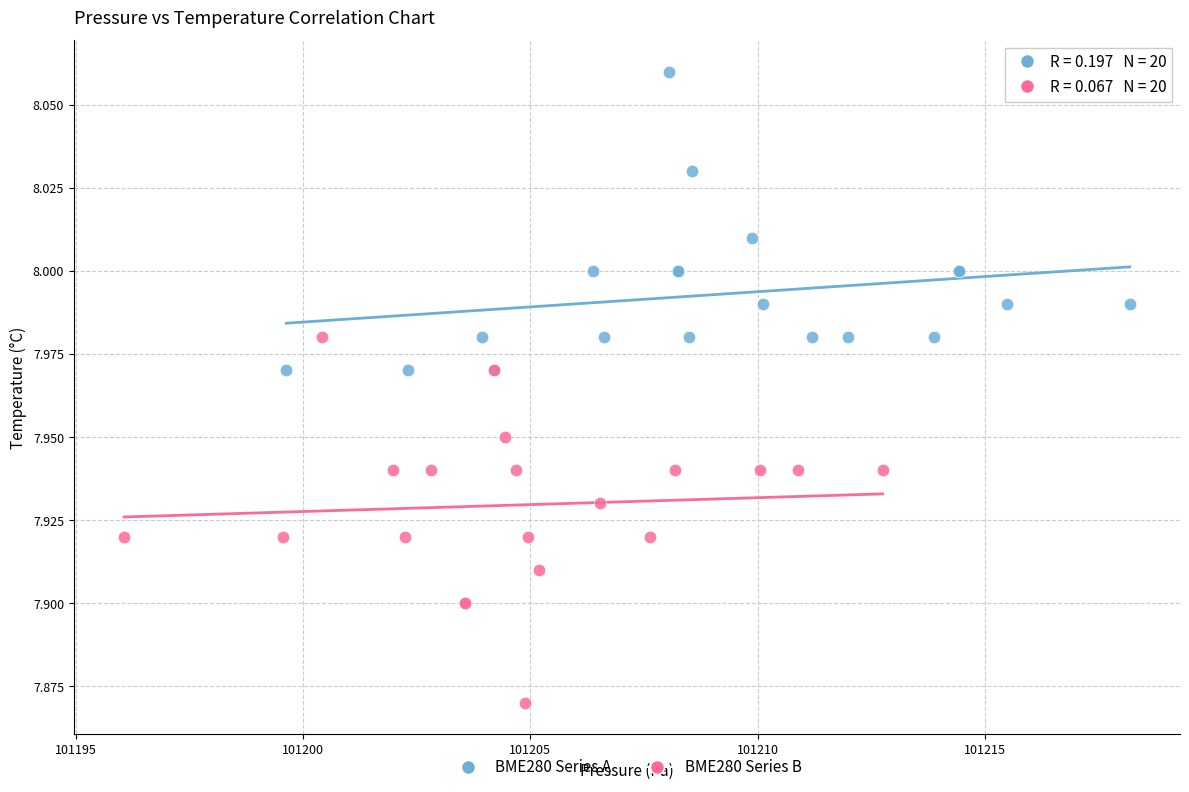

Which series reaches the maximum Y coordinate?

BME280 Series A